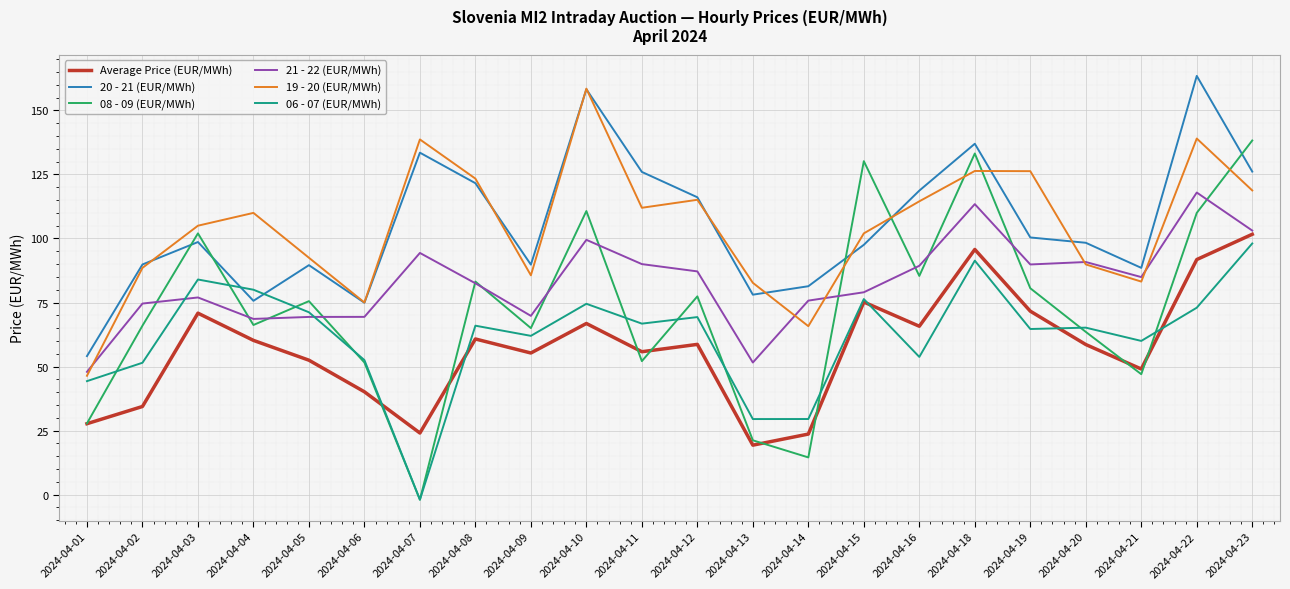

The value of 20 - 21 (EUR/MWh) at 2024-04-02 is 148.8. True or false?

False